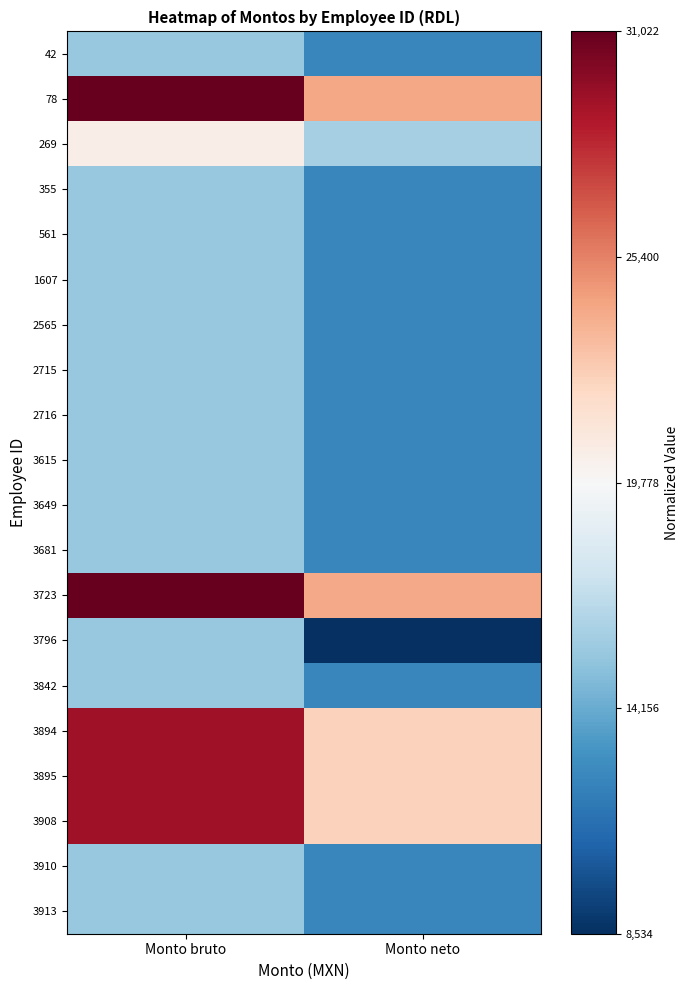

Reading left to right, list all the values displayed in this chart.

42: Monto bruto=-0.4	Monto neto=-0.7
78: Monto bruto=1.0	Monto neto=0.4
269: Monto bruto=0.1	Monto neto=-0.3
355: Monto bruto=-0.4	Monto neto=-0.7
561: Monto bruto=-0.4	Monto neto=-0.7
1607: Monto bruto=-0.4	Monto neto=-0.7
2565: Monto bruto=-0.4	Monto neto=-0.7
2715: Monto bruto=-0.4	Monto neto=-0.7
2716: Monto bruto=-0.4	Monto neto=-0.7
3615: Monto bruto=-0.4	Monto neto=-0.7
3649: Monto bruto=-0.4	Monto neto=-0.7
3681: Monto bruto=-0.4	Monto neto=-0.7
3723: Monto bruto=1.0	Monto neto=0.4
3796: Monto bruto=-0.4	Monto neto=-1.0
3842: Monto bruto=-0.4	Monto neto=-0.7
3894: Monto bruto=0.8	Monto neto=0.2
3895: Monto bruto=0.8	Monto neto=0.2
3908: Monto bruto=0.8	Monto neto=0.2
3910: Monto bruto=-0.4	Monto neto=-0.7
3913: Monto bruto=-0.4	Monto neto=-0.7